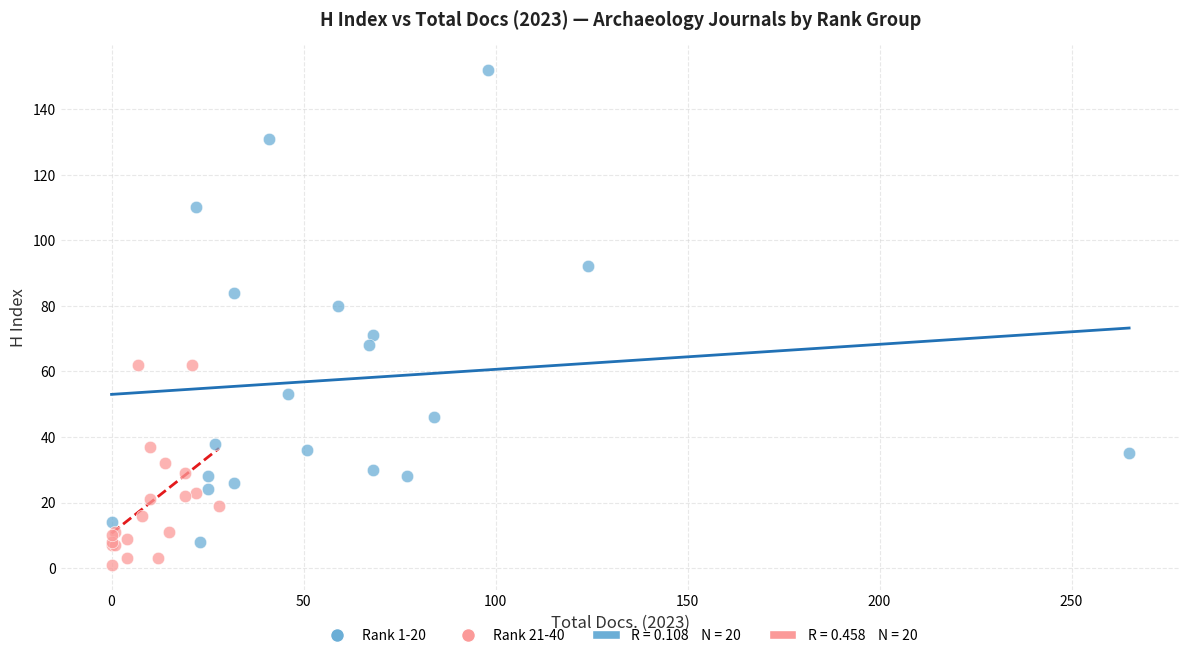

Which series has the largest Y range (max minus min)?

Rank 1-20